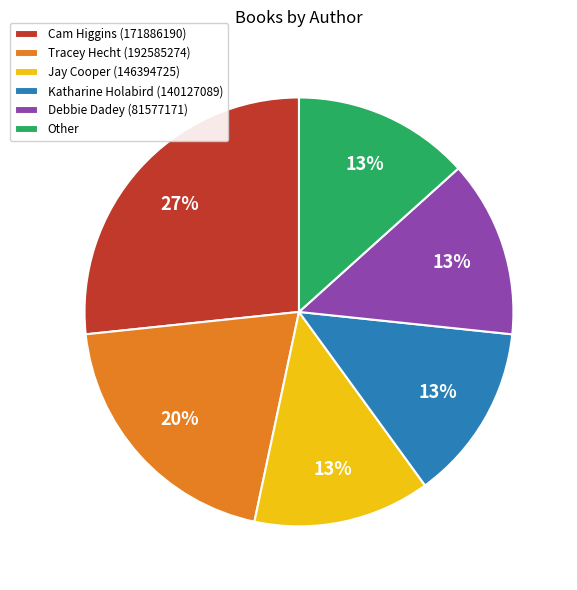

What is the ratio of the value at Tracey Hecht (192585274) to the value at Katharine Holabird (140127089)?

1.5